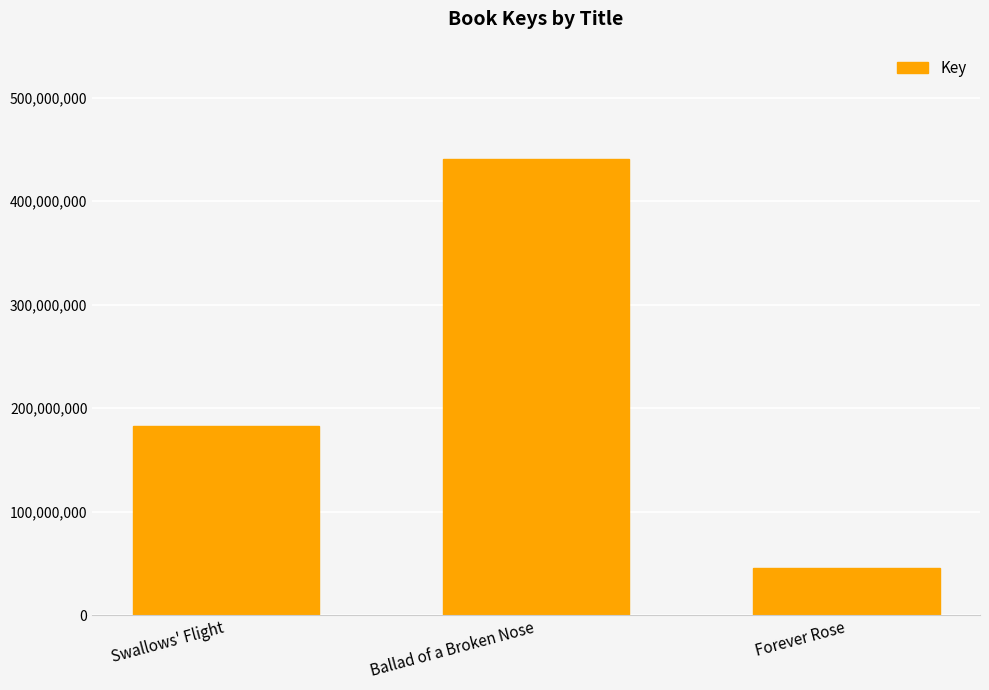

Reading right to left, transcribe all the data shown in this chart.

45380372	440380545	182476784